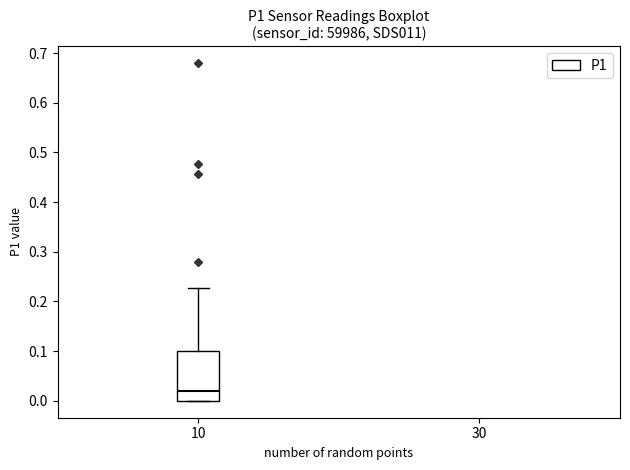

Where is the lower edge of the box at x = 10 on the y-axis? The values are not printed on the chart, so give them approximately, as read against the axis.

0.00